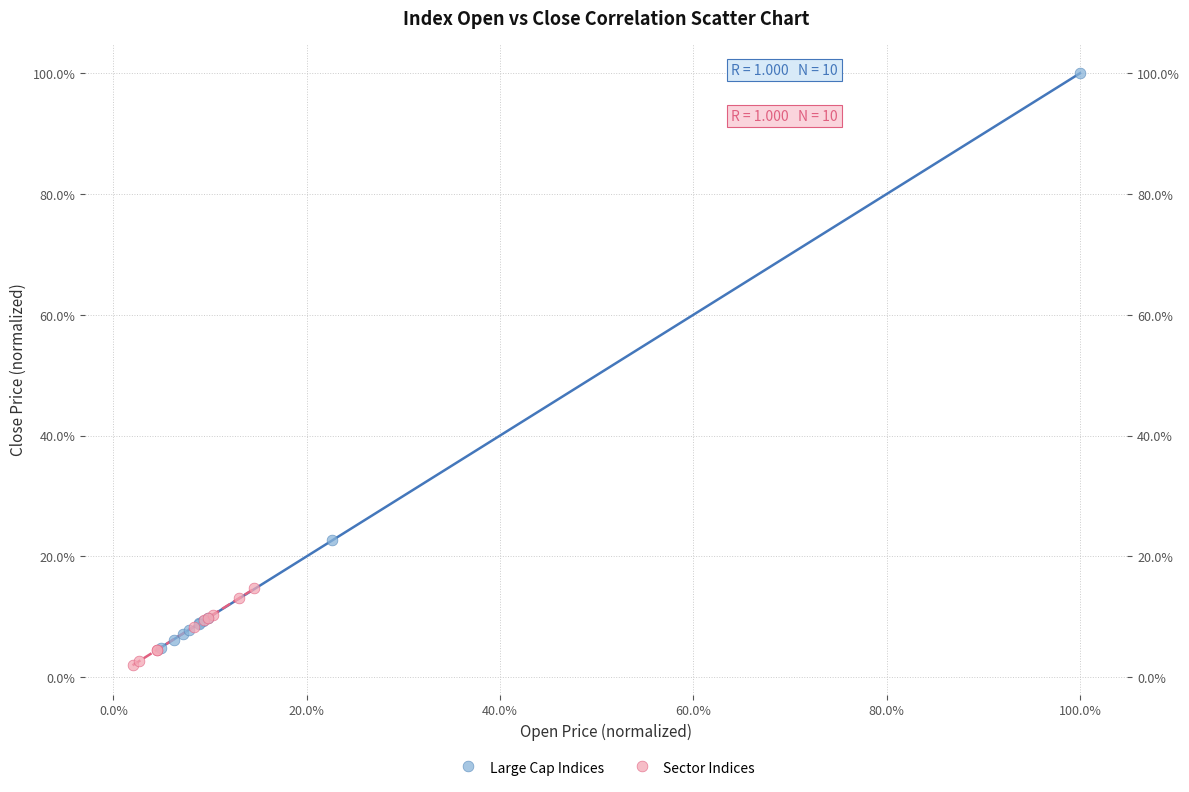

Which series has the widest spread of Y values?

Large Cap Indices